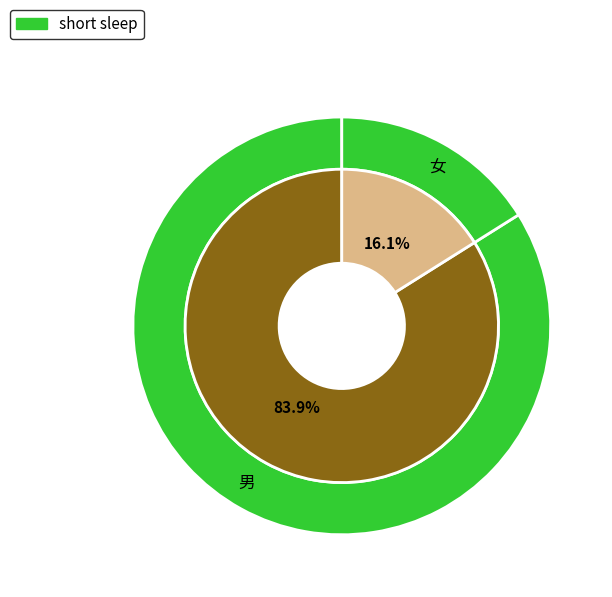

To the nearest percent, what portion does 男 represent?

84%